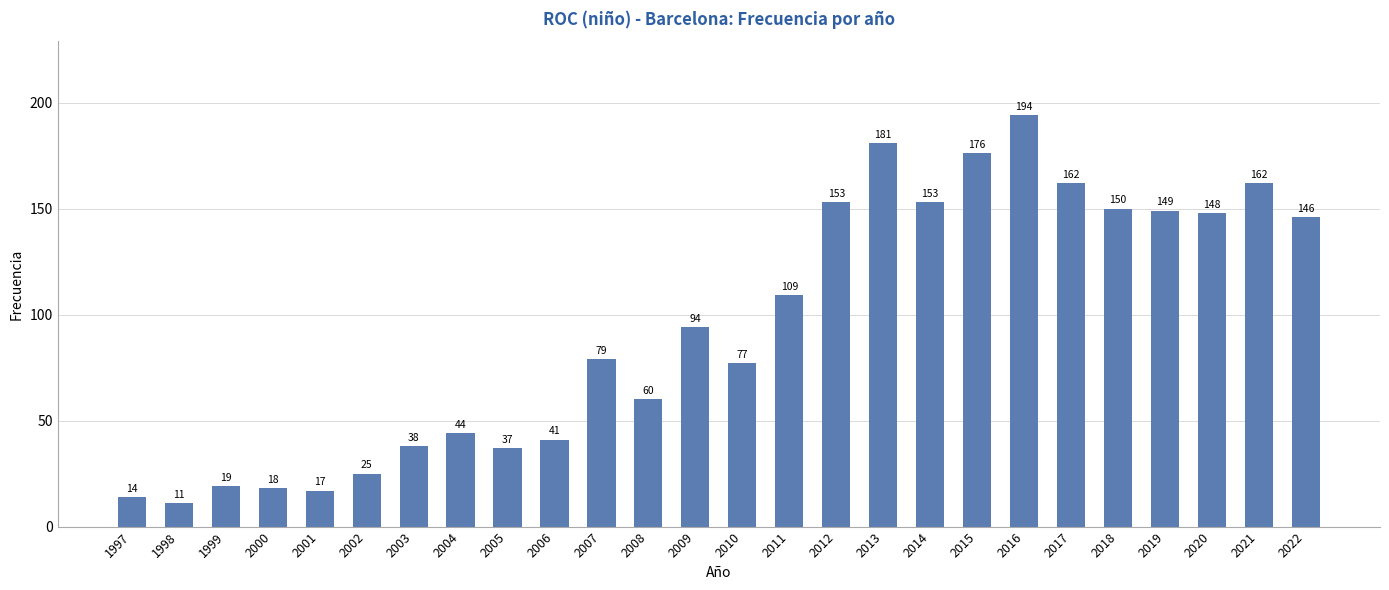

What is the greatest value displayed?

194